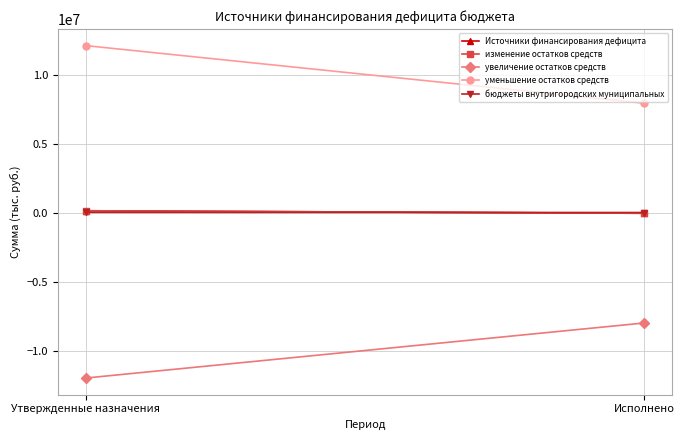

What is the lowest value of the бюджеты внутригородских муниципальных series?

27200.0